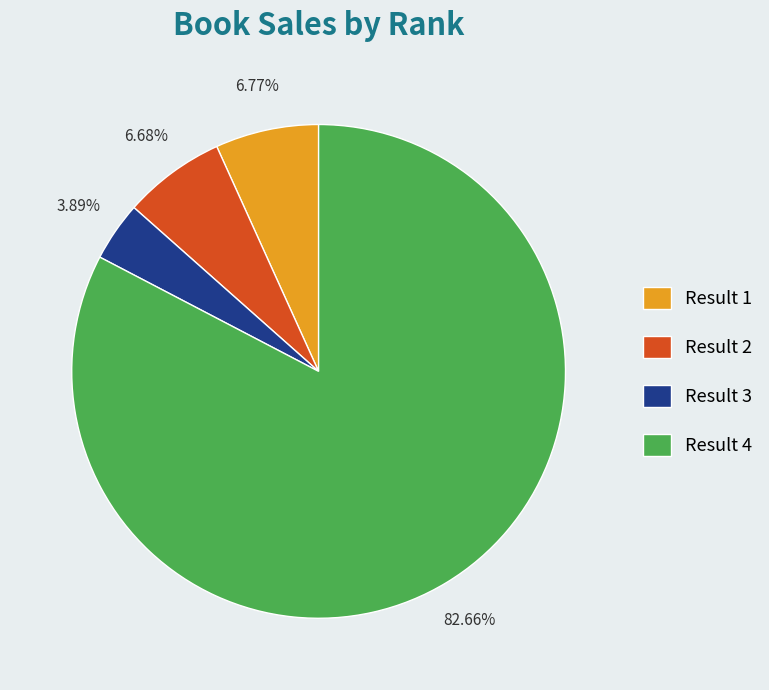

The Result 2 slice represents 16% of the pie. True or false?

False